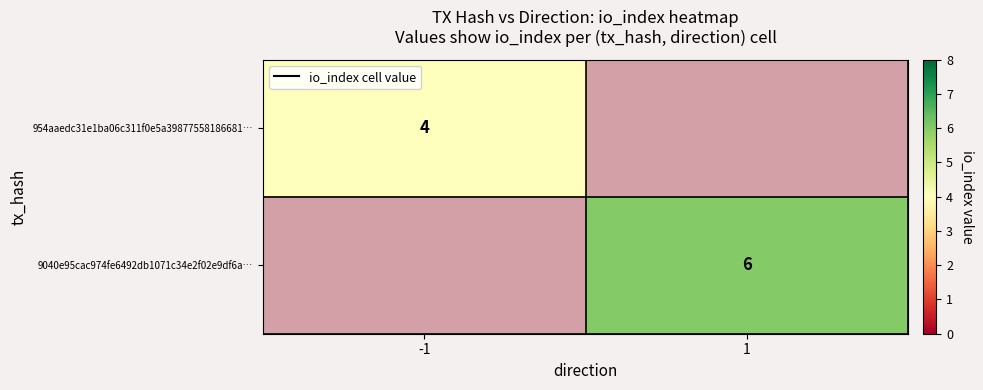

The value of 954aaedc31e1ba06c311f0e5a39877558186681… at -1 is 4. True or false?

True